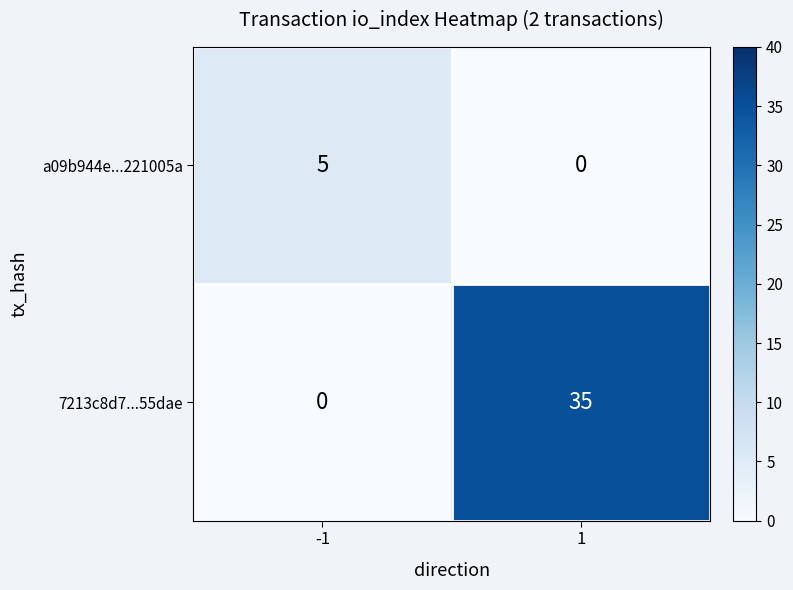

Rank the series by their maximum value, from lowest to highest.

a09b944e...221005a, 7213c8d7...55dae